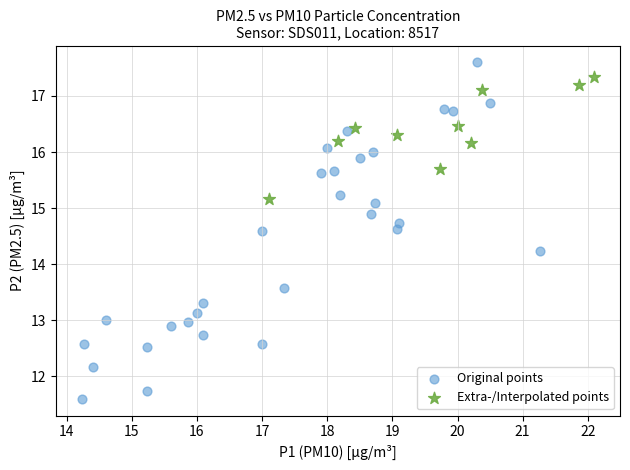

Which series reaches the maximum Y coordinate?

Original points